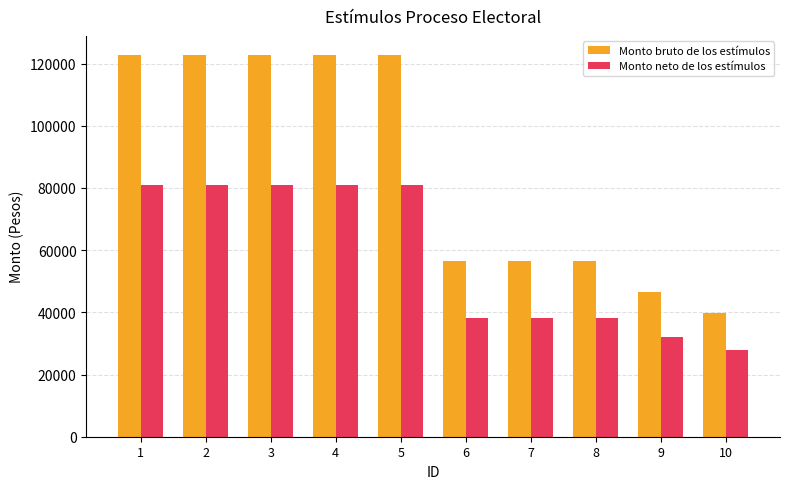

Reading left to right, transcribe all the data shown in this chart.

Monto bruto de los estímulos: 122741.0	122741.0	122741.0	122741.0	122741.0	56356.9	56356.9	56356.9	46455.9	39841.9
Monto neto de los estímulos: 81009.0	81009.0	81009.0	81009.0	81009.0	38106.6	38106.6	38106.6	32048.1	27733.2